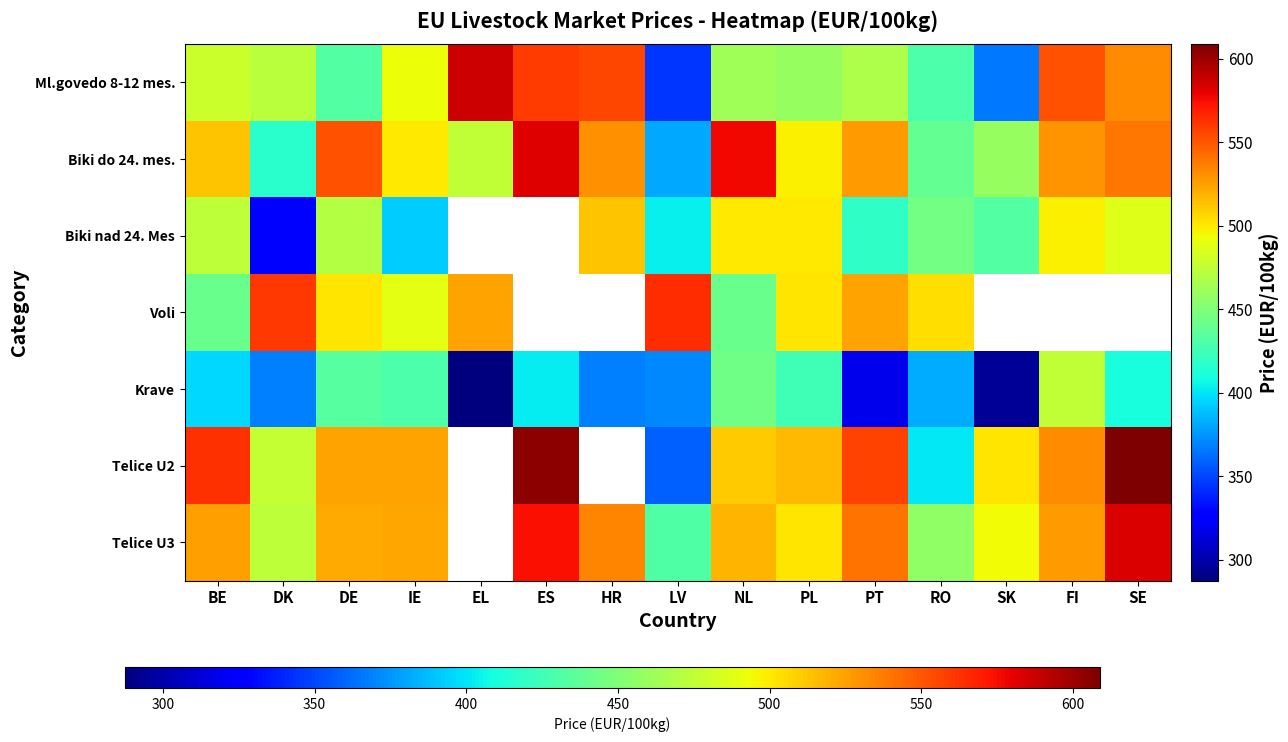

The Voli series shows 501.7 at PL. True or false?

True